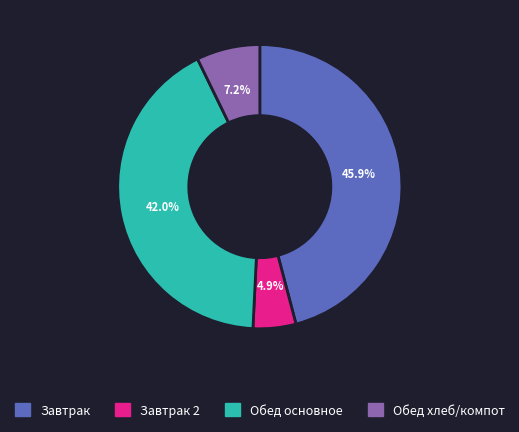

Between Обед основное and Завтрак, which is larger?

Завтрак